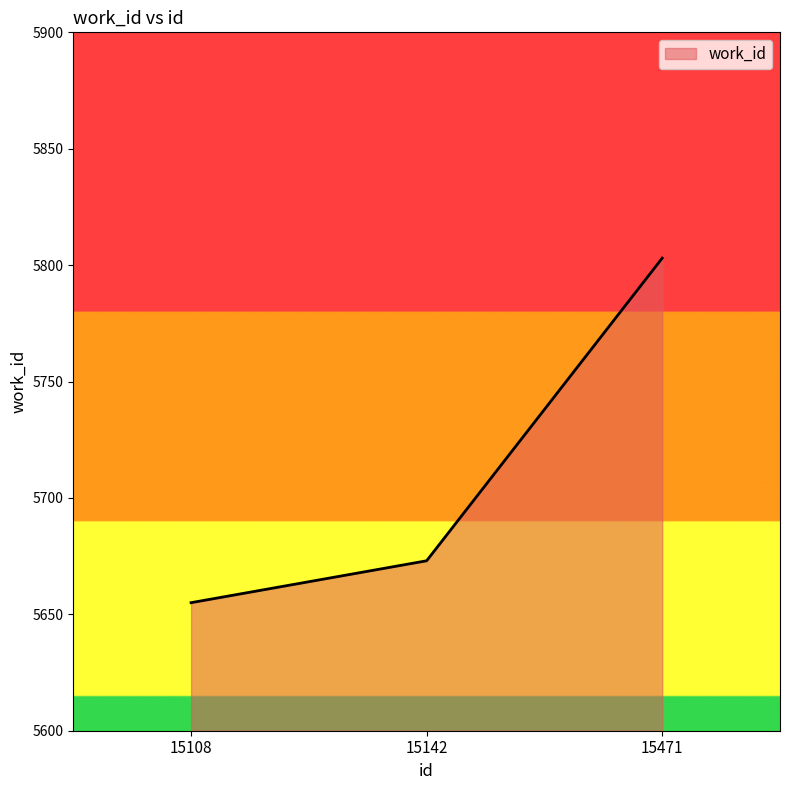

How many lines are shown in the chart?

1